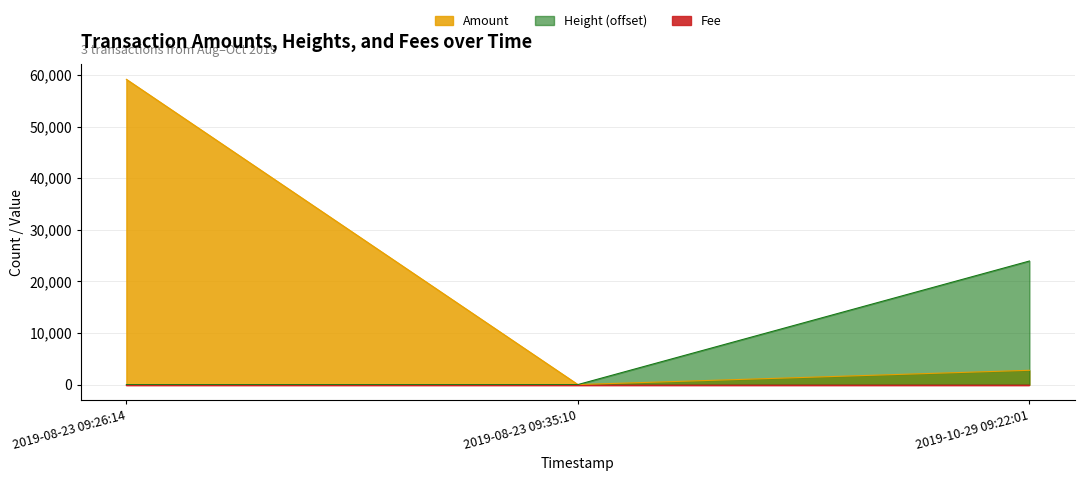

Reading left to right, extract all data points from this chart.

Amount: 59148	0	2766
Height: 0	1	23940